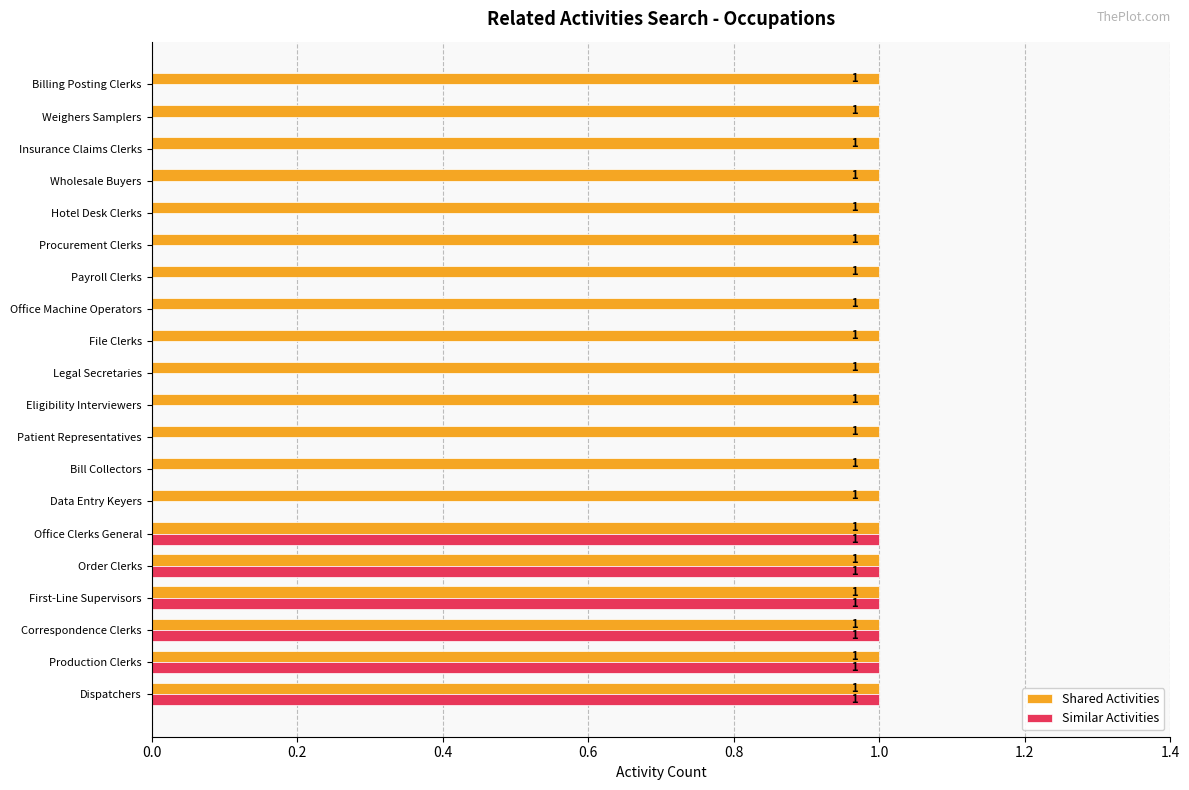

Which series has the largest total across all categories?

Shared Activities